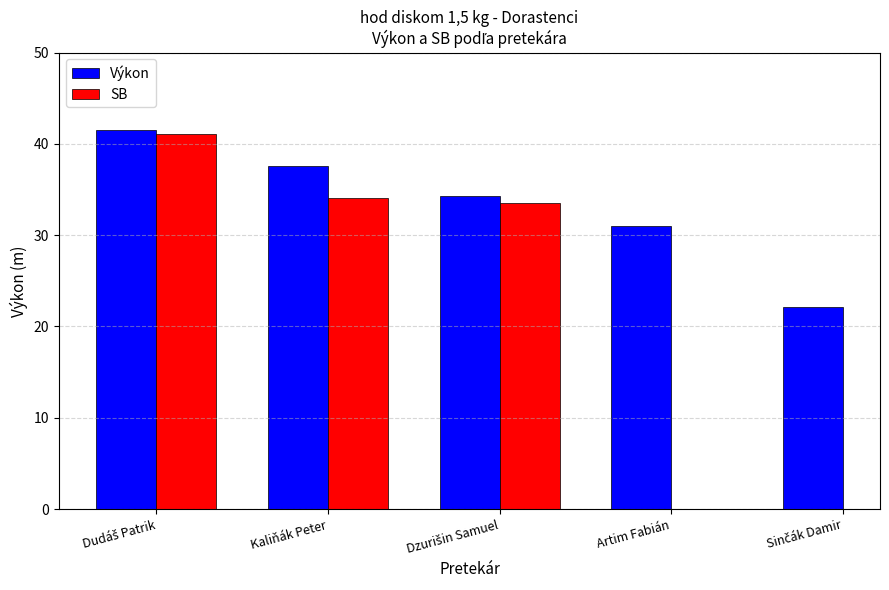

The SB series shows 52.5 at Kaliňák Peter. True or false?

False